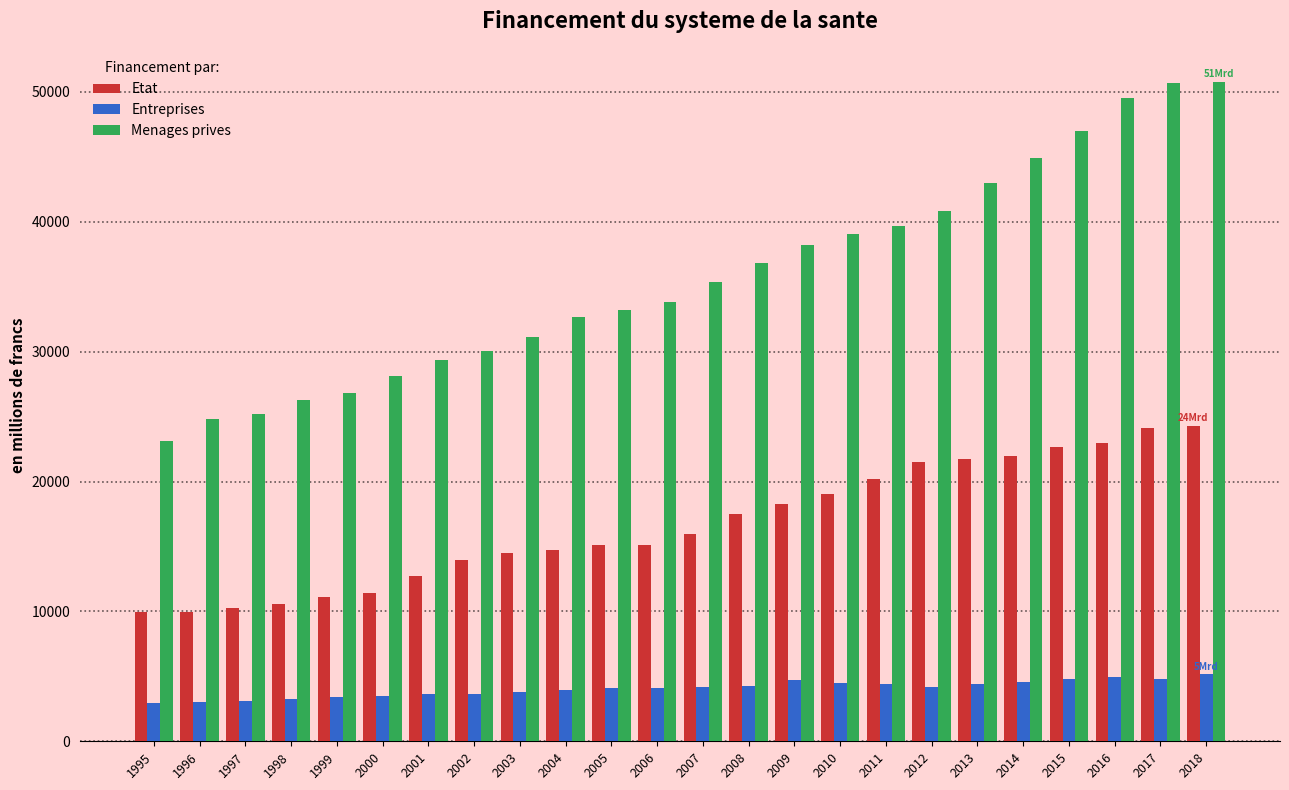

What is the maximum value for Etat?

24310.5